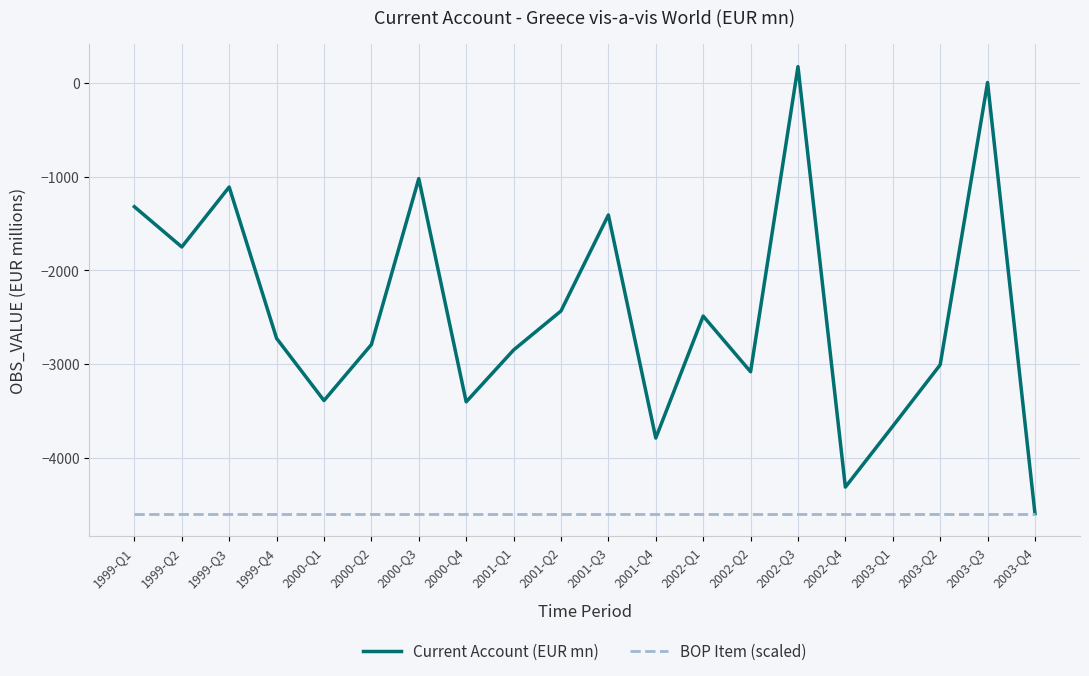

Rank the series by their maximum value, from highest to lowest.

Current Account (EUR mn), BOP Item (scaled)